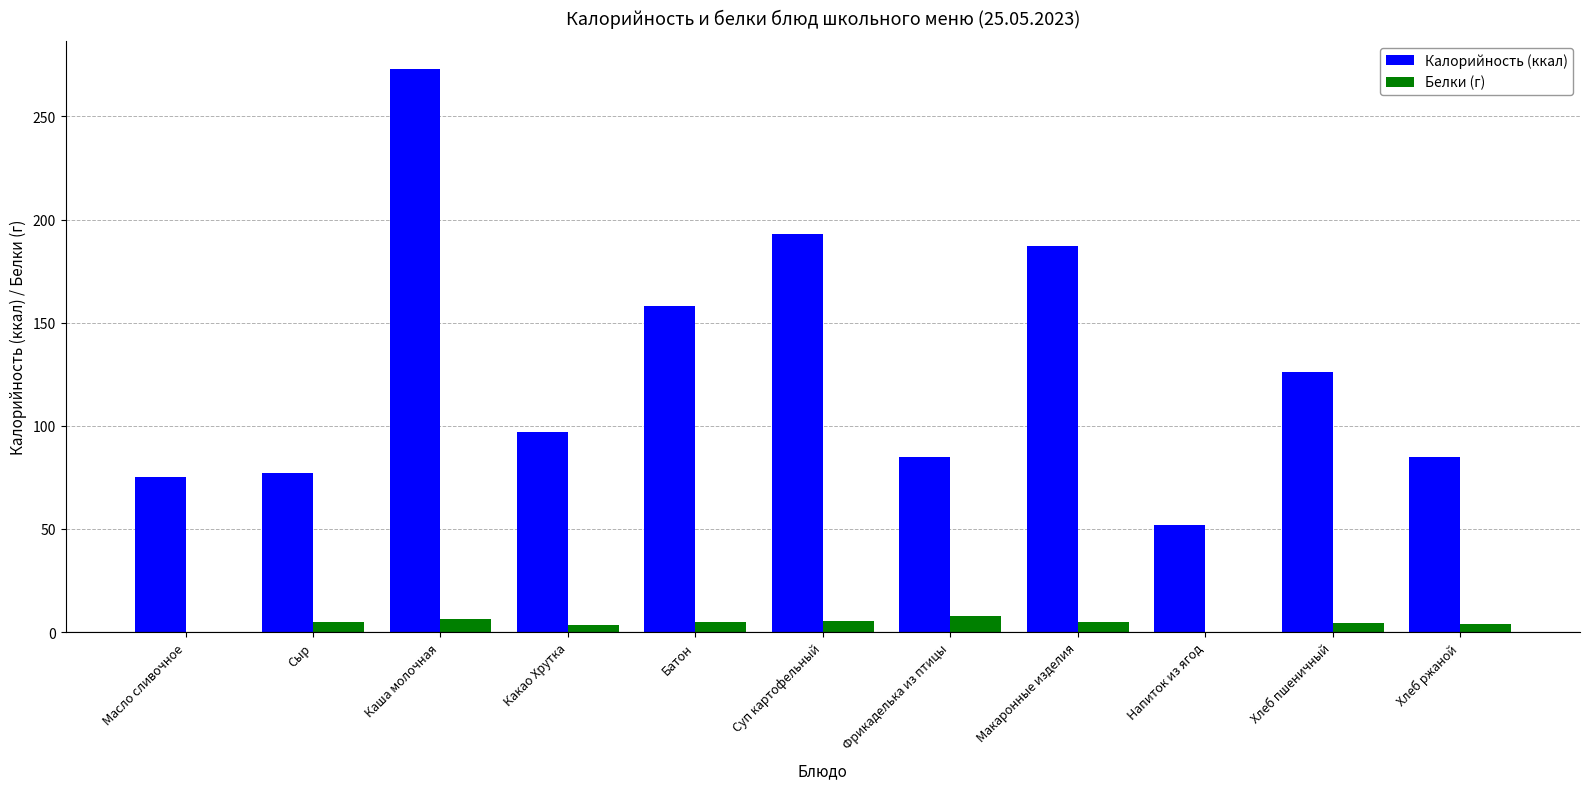

What are all the series names shown in the legend?

Калорийность (ккал), Белки (г)